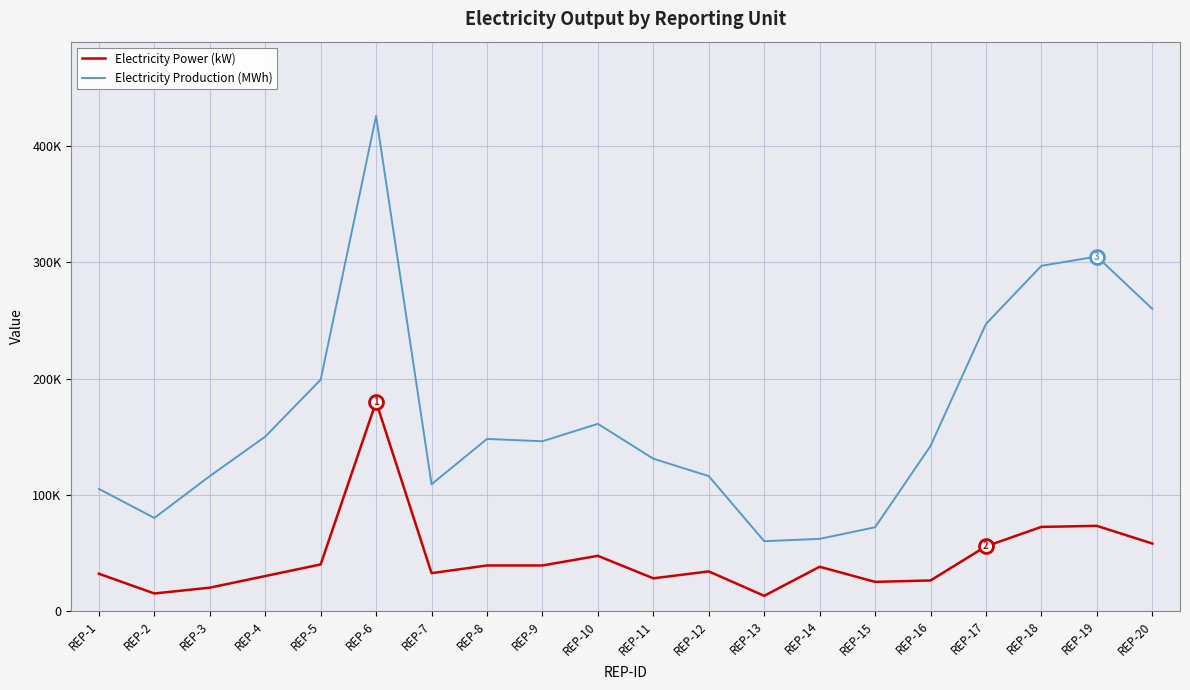

Does the chart display data point markers on the line(s)?

No